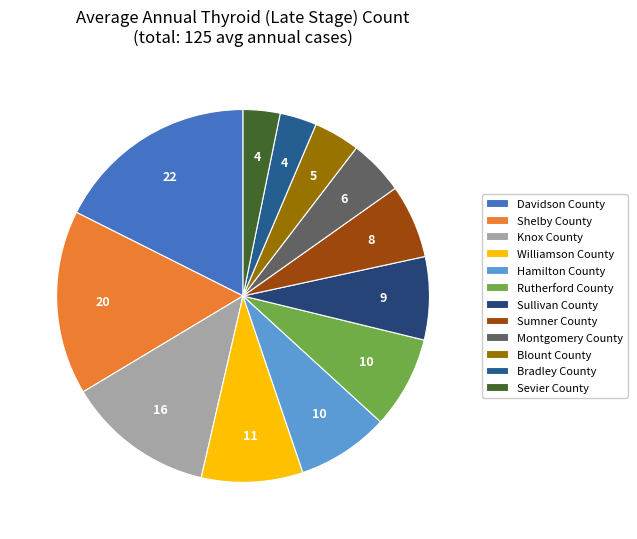

Is the sum of Hamilton County and Shelby County greater than half?

No